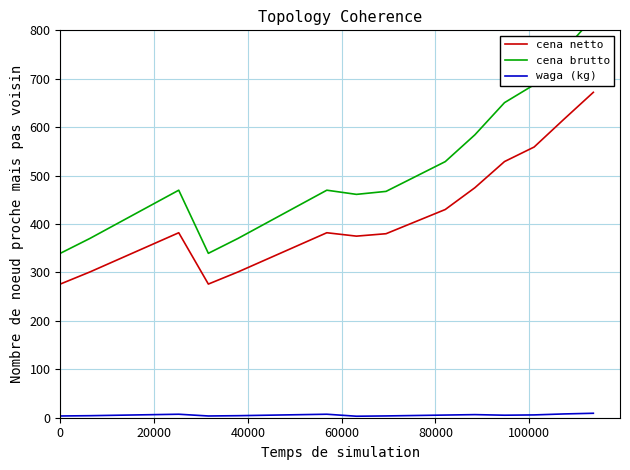

True or false: cena netto and waga (kg) cross at least once.

False